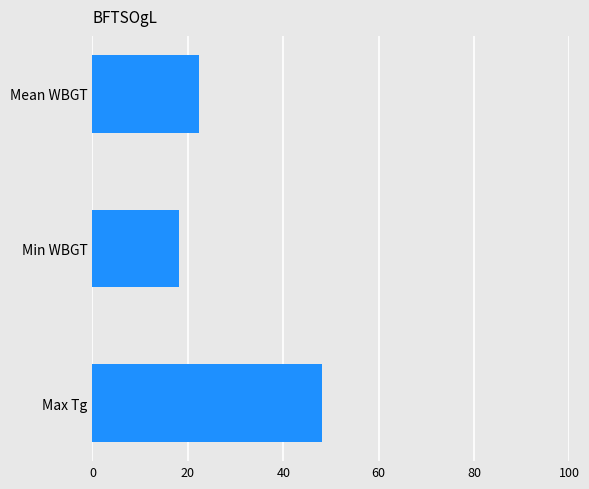

Which has a higher value, Min WBGT or Mean WBGT?

Mean WBGT